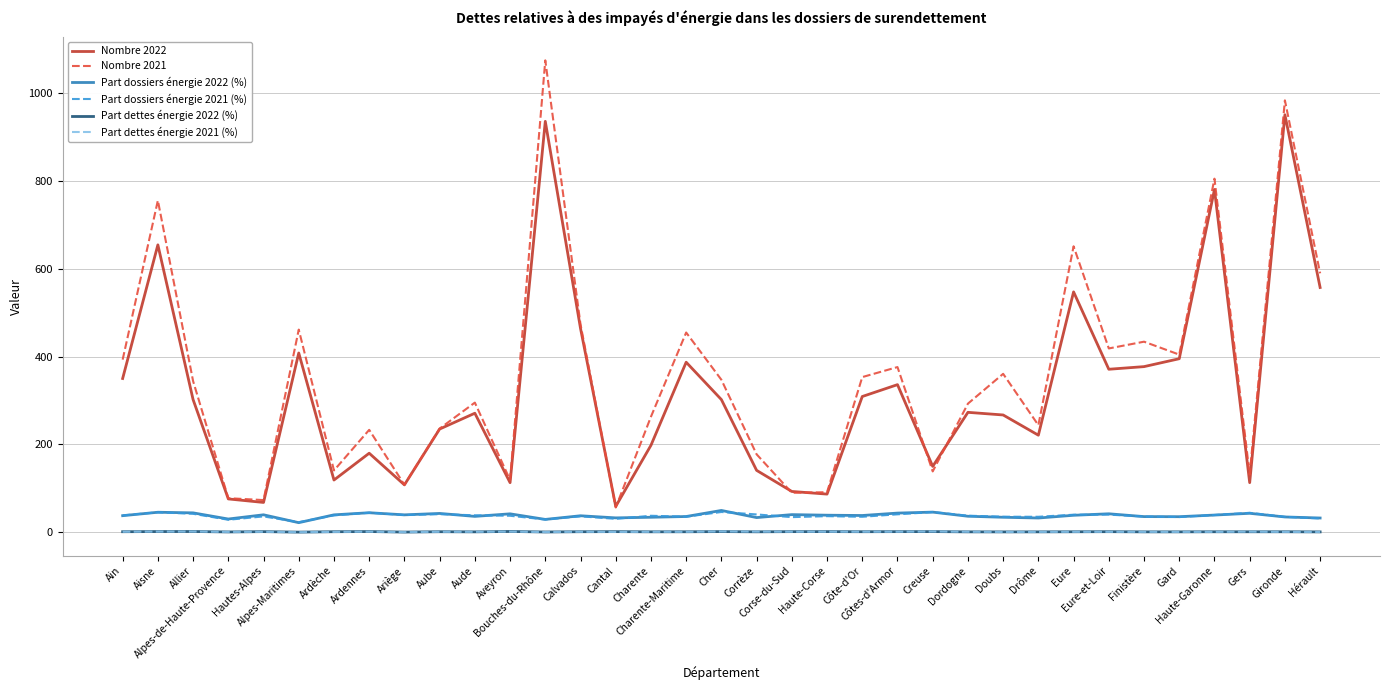

What is the minimum value for Part dossiers énergie 2022 (%)?

22.0